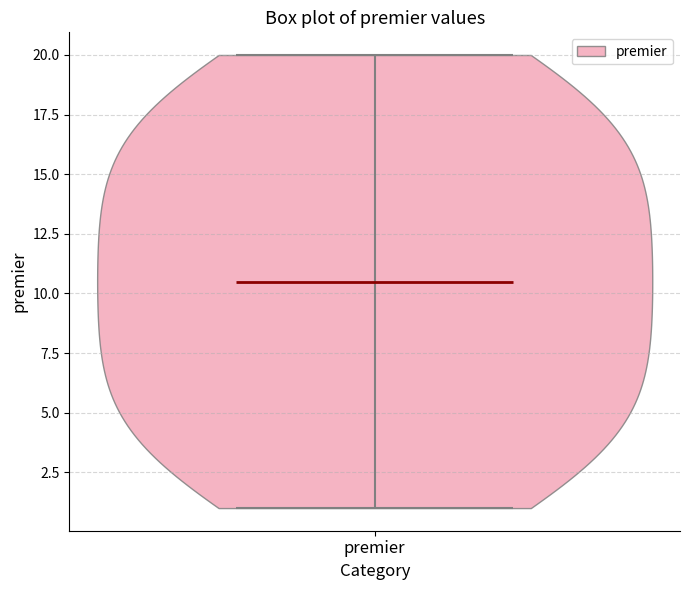

Read this violin plot against the y-axis: where its median line is, and the lowest and highest points the violin reaches. The values are not printed on the chart, so give them approximately, as read against the axis.

median line 10.5, lowest point 1.0, highest point 20.0